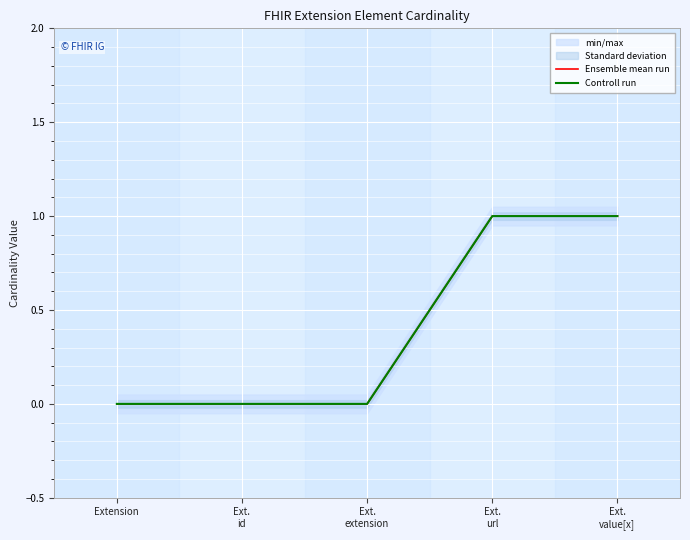

Which series has the widest spread of values?

Ensemble mean run